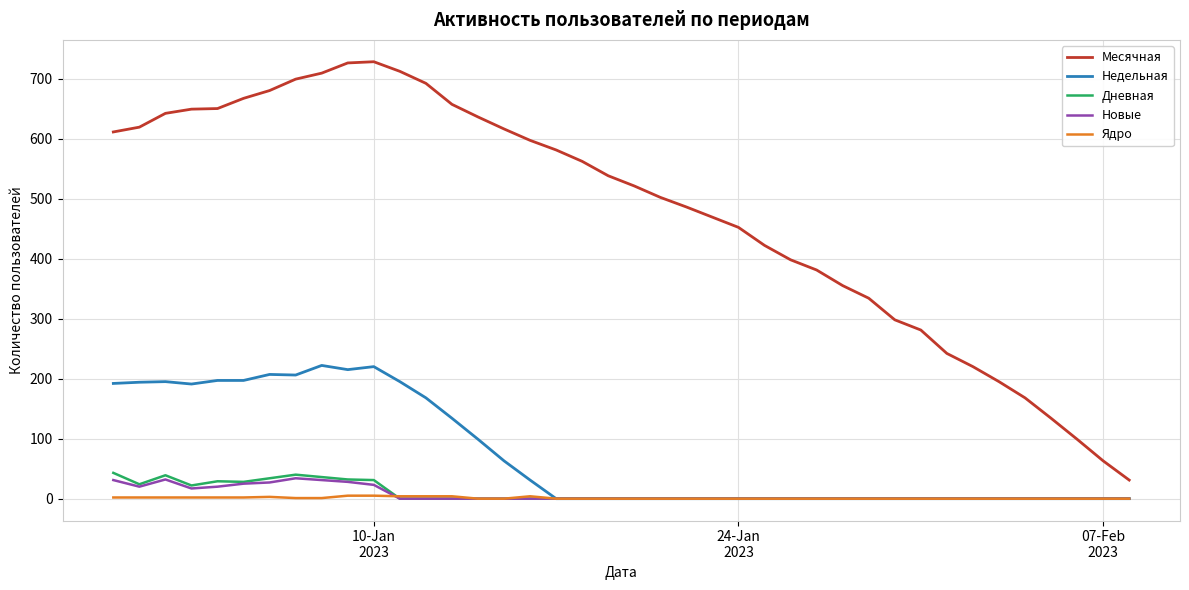

Which series has the widest spread of values?

Месячная